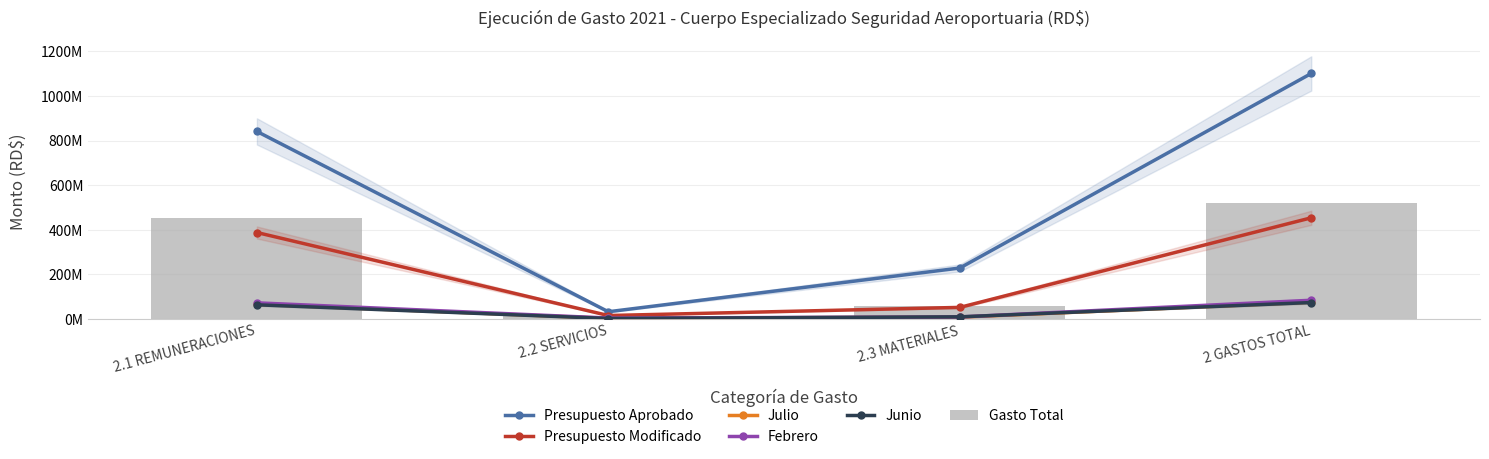

What is the label of the 1st bar from the left?

2.1 REMUNERACIONES